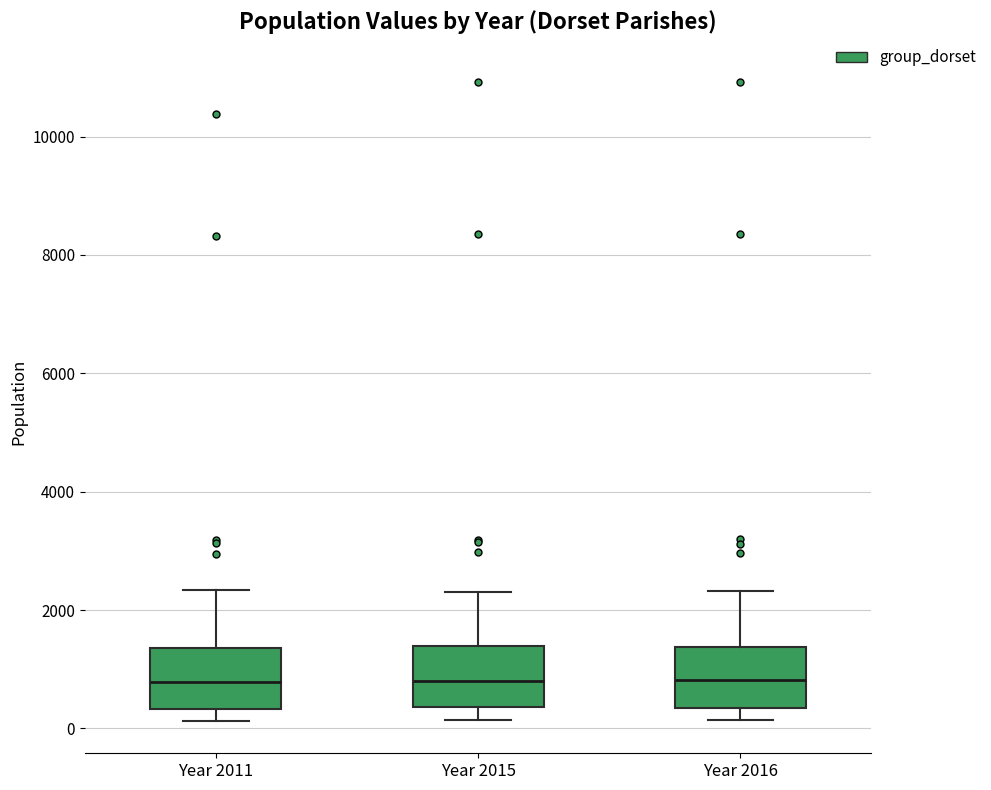

Reading left to right, transcribe this box plot: for each box, give where its median line is, the range the box spans, and where its two whiskers end, as read against the y-axis. The values are not printed on the chart, so give them approximately, as read against the axis.

Year 2011: median 800, box 400 to 1400, whiskers 200 to 2400
Year 2015: median 800, box 400 to 1400, whiskers 200 to 2400
Year 2016: median 800, box 400 to 1400, whiskers 200 to 2400